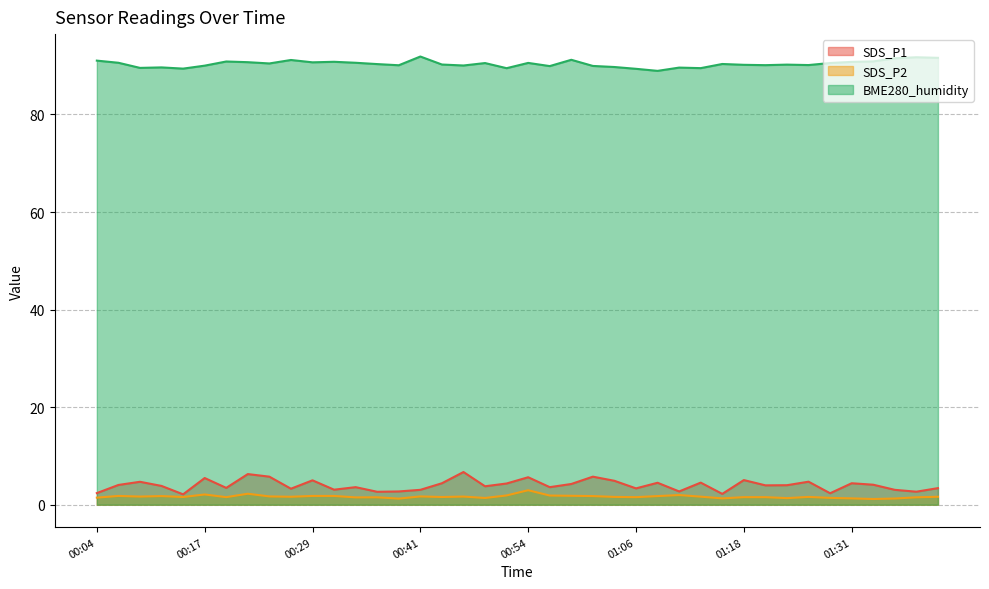

The value of SDS_P2 at 00:34 is 1.5. True or false?

True